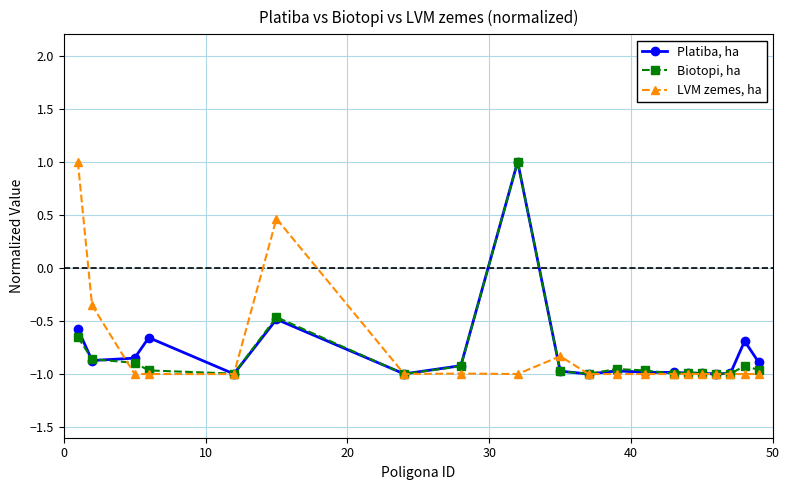

What is the maximum value shown in the chart?

1.0